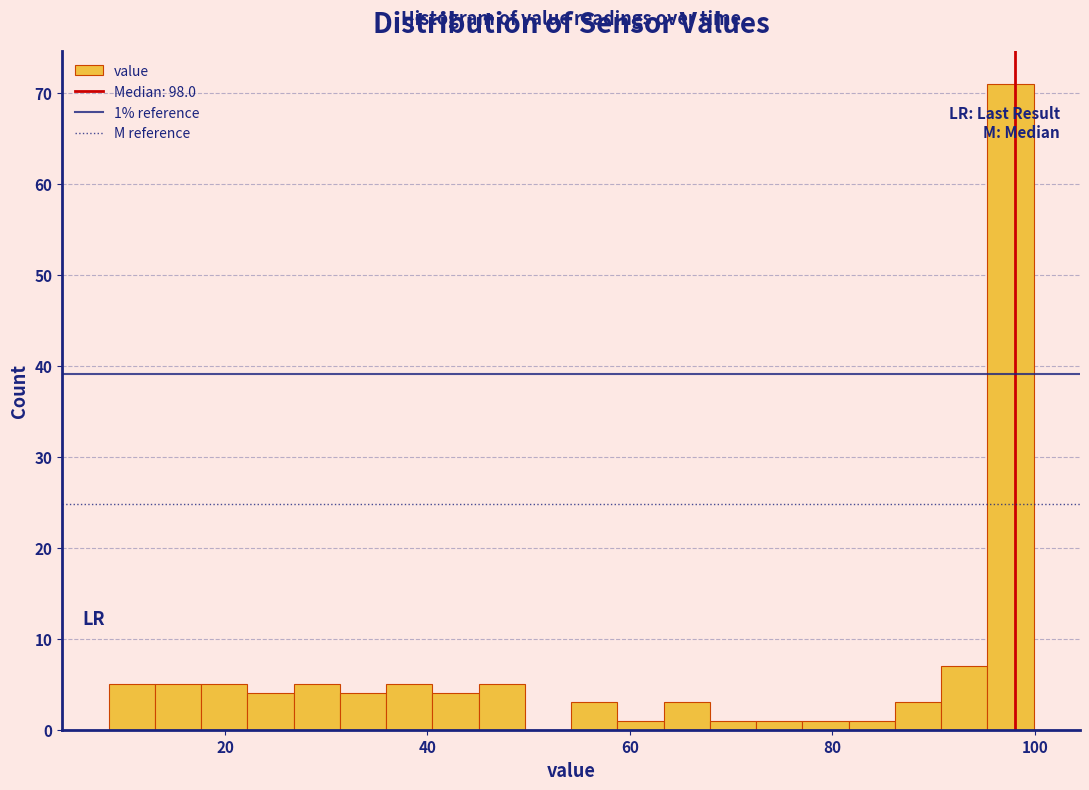

Around what value on the x-axis is the tallest bar? Give the approximate position of its centre, as read against the axis.

98